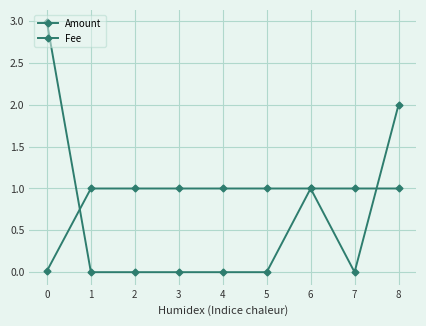

Count the number of data series in this chart.

2